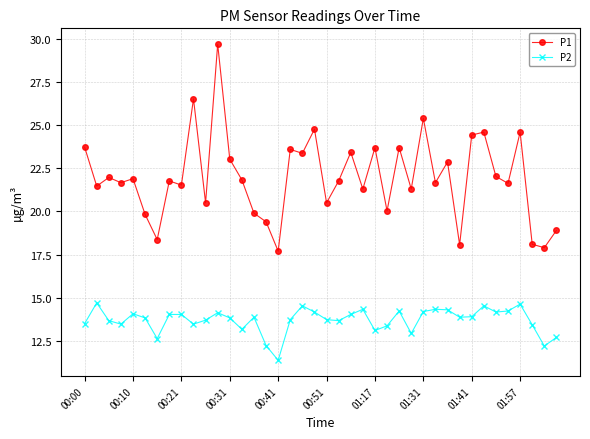

True or false: P1 and P2 intersect in this chart.

False